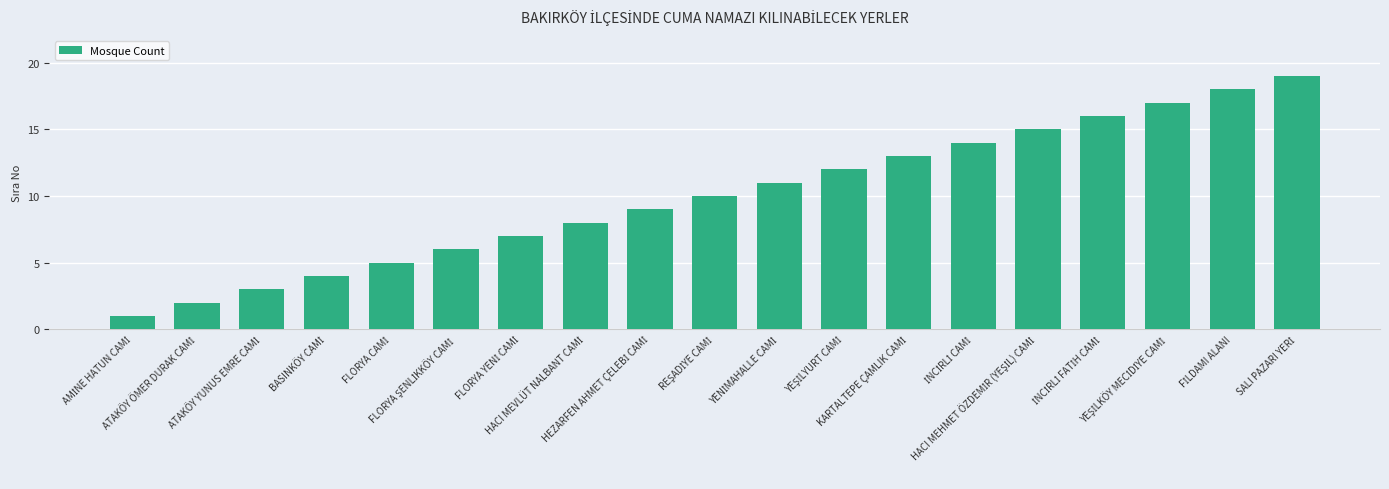

Are the bars horizontal?

No